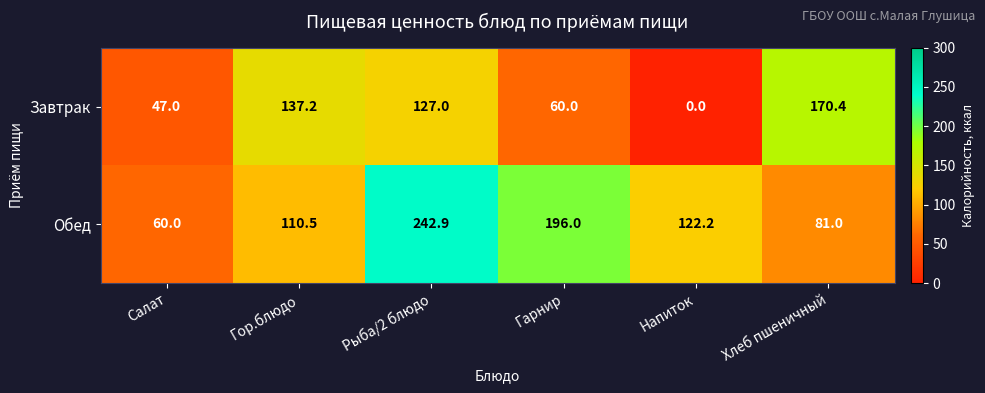

Reading left to right, list all the values displayed in this chart.

Завтрак: Салат=47.0	Гор.блюдо=137.2	Рыба/2 блюдо=127.0	Гарнир=60.0	Напиток=0.0	Хлеб пшеничный=170.4
Обед: Салат=60.0	Гор.блюдо=110.5	Рыба/2 блюдо=242.9	Гарнир=196.0	Напиток=122.2	Хлеб пшеничный=81.0